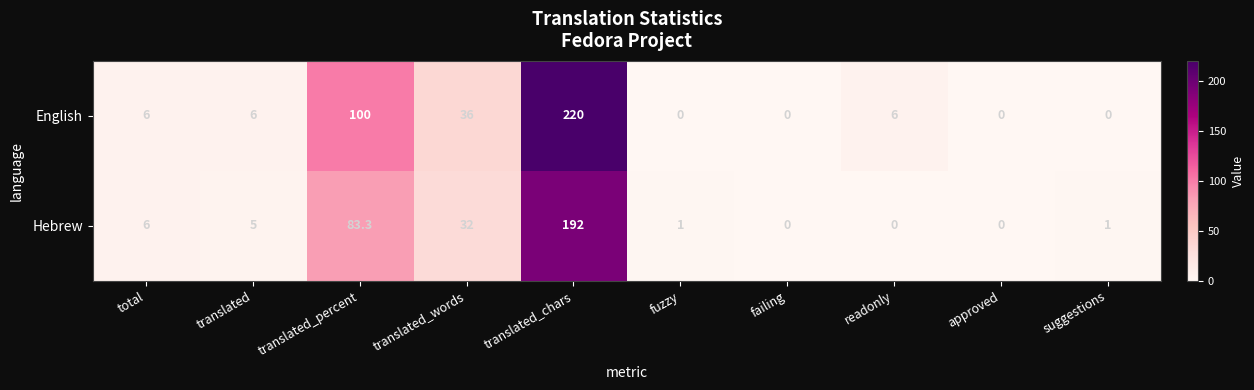

Between translated_chars and readonly, which series saw the biggest shift?

English